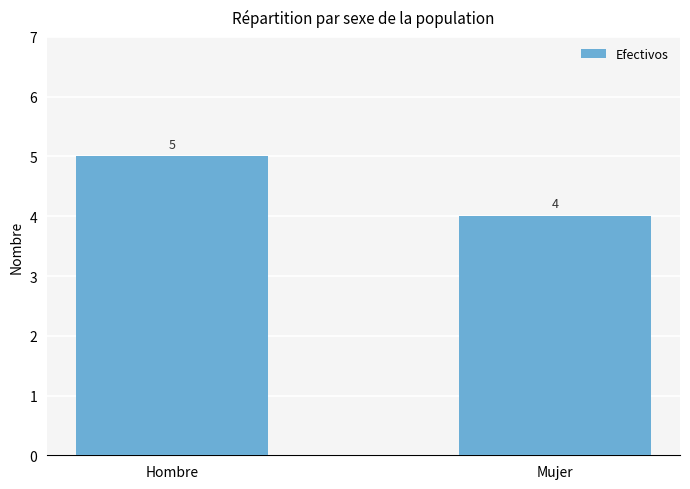

What is the difference between the maximum and minimum values?

1